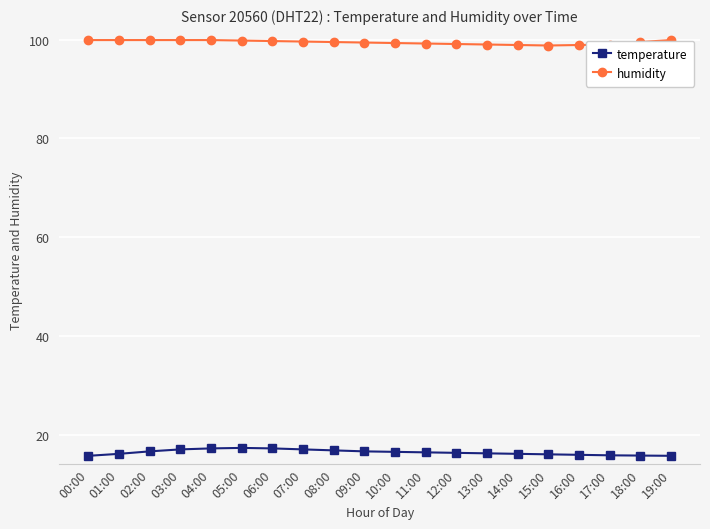

What is the minimum value shown in the chart?

15.7